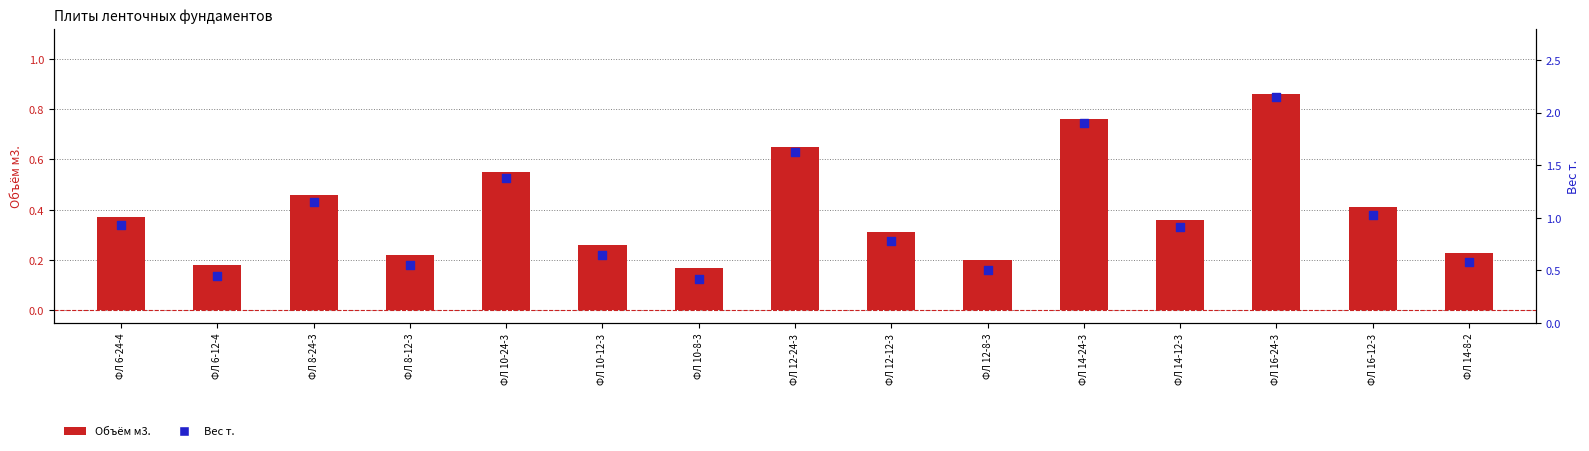

At which category is the sum across all series the highest?

ФЛ 16-24-3